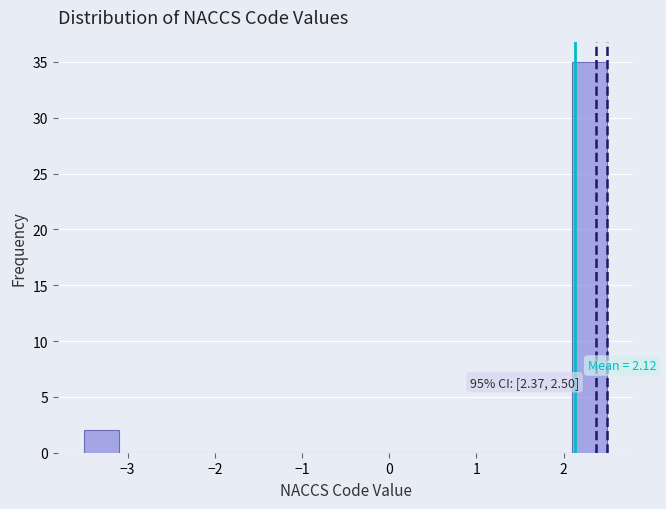

Which range on the x-axis has the tallest bar?

2.1 to 2.5